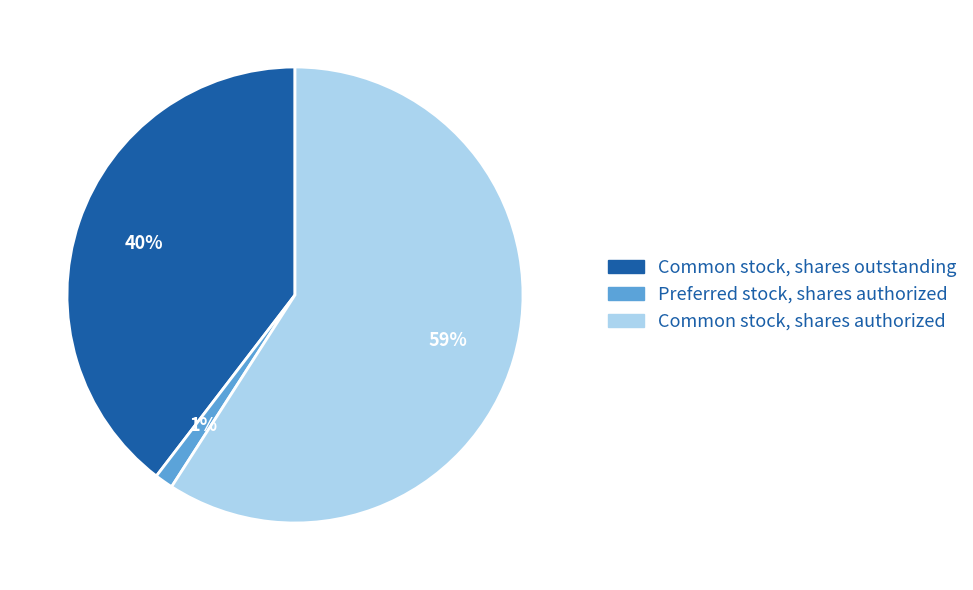

To the nearest percent, what percentage of the pie is Common stock, shares authorized?

59%